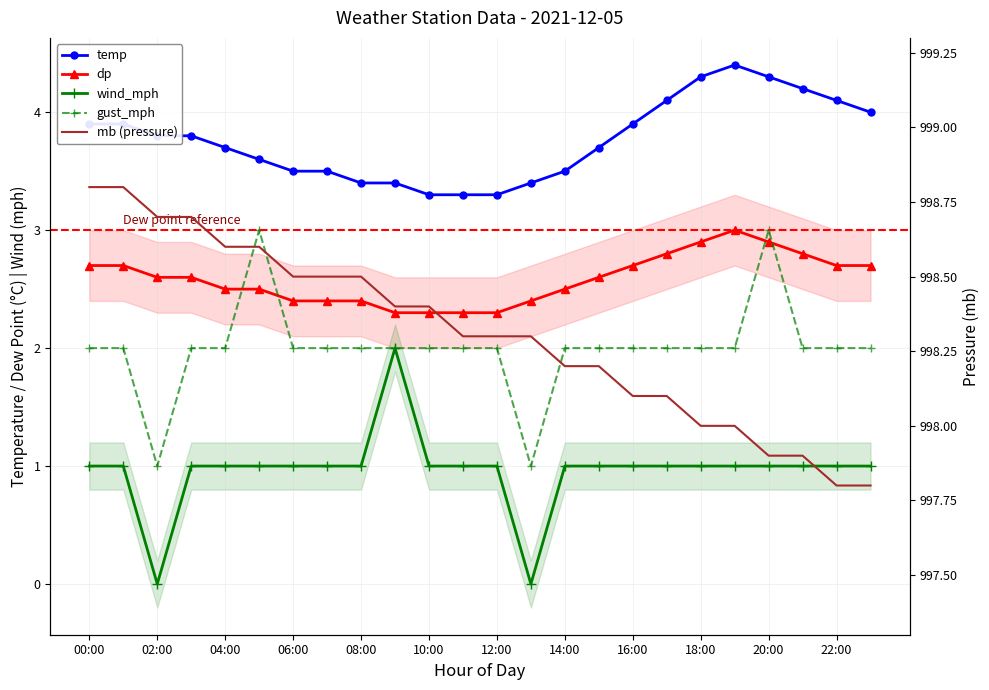

What is the sum of all temp values?

90.3